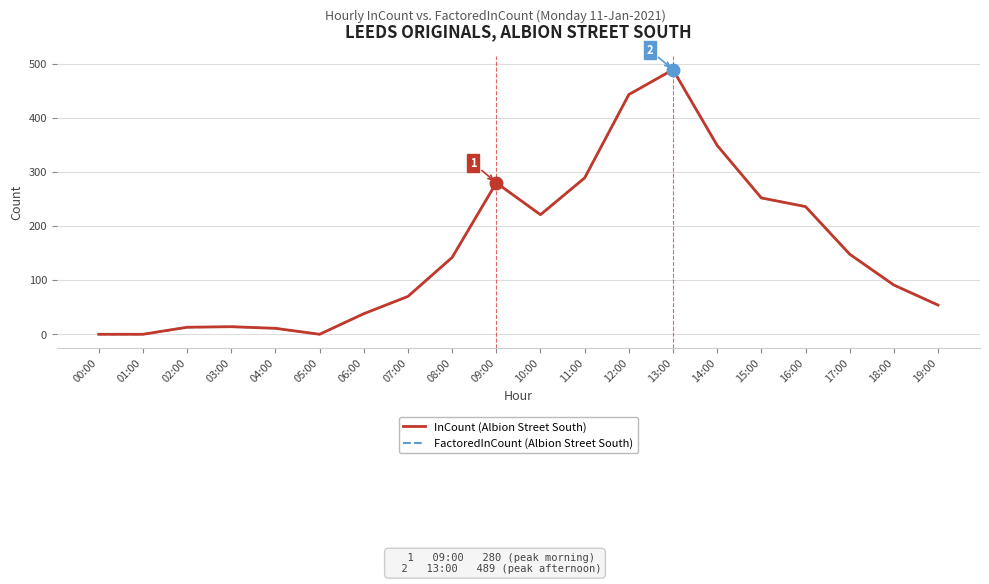

Reading right to left, what are all the values shown in this chart?

InCount (Albion Street South): 19:00=54	18:00=91	17:00=148	16:00=236	15:00=252	14:00=349	13:00=489	12:00=443	11:00=289	10:00=221	09:00=280	08:00=142	07:00=70	06:00=38	05:00=0	04:00=11	03:00=14	02:00=13	01:00=0	00:00=0
FactoredInCount (Albion Street South): 19:00=54	18:00=91	17:00=148	16:00=236	15:00=252	14:00=349	13:00=489	12:00=443	11:00=289	10:00=221	09:00=280	08:00=142	07:00=70	06:00=38	05:00=0	04:00=11	03:00=14	02:00=13	01:00=0	00:00=0